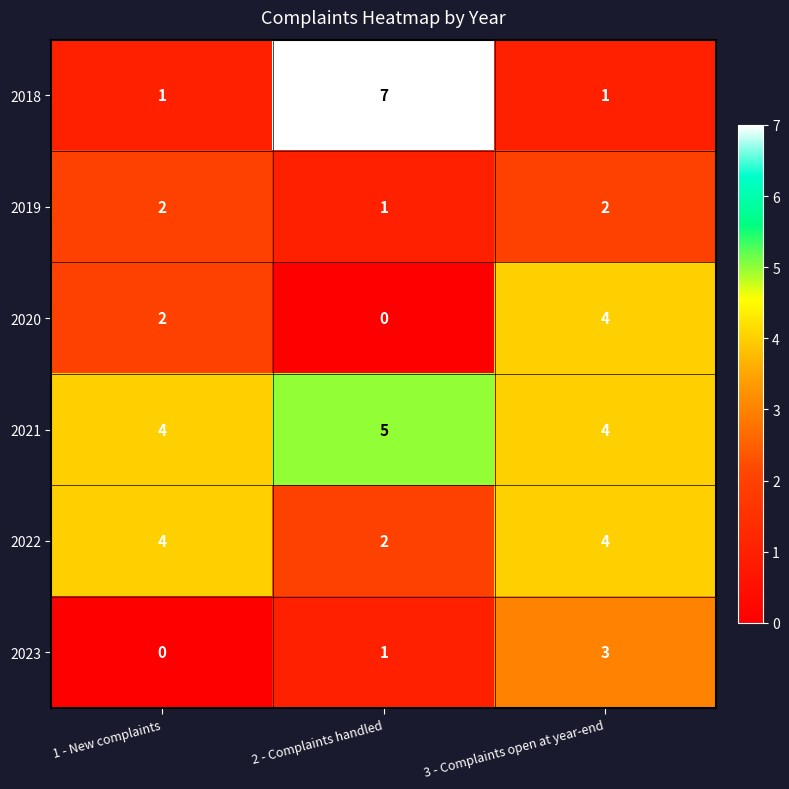

What is the highest value of the 2023 series?

3